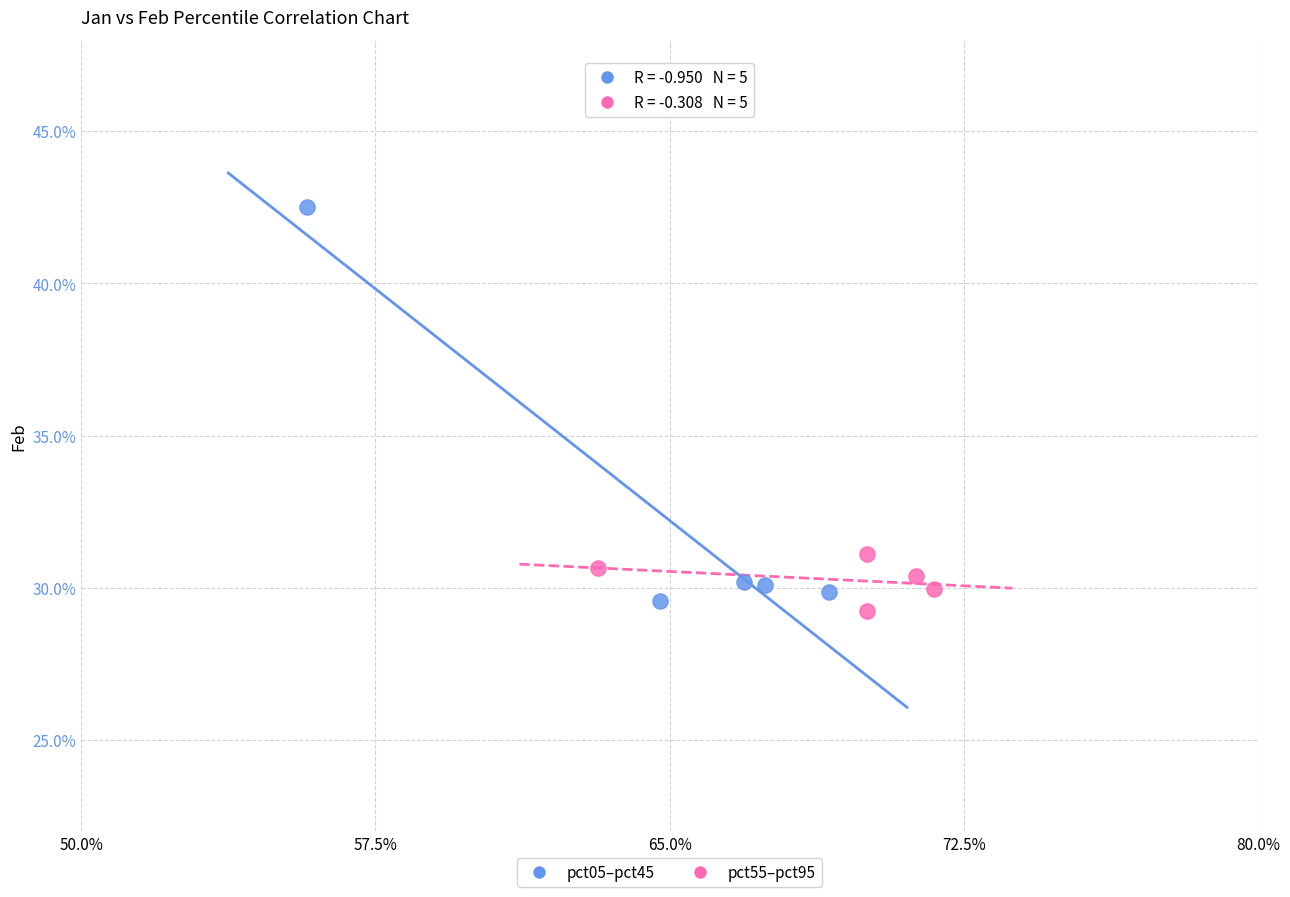

What are all the series names shown in the legend?

pct05–pct45, pct55–pct95